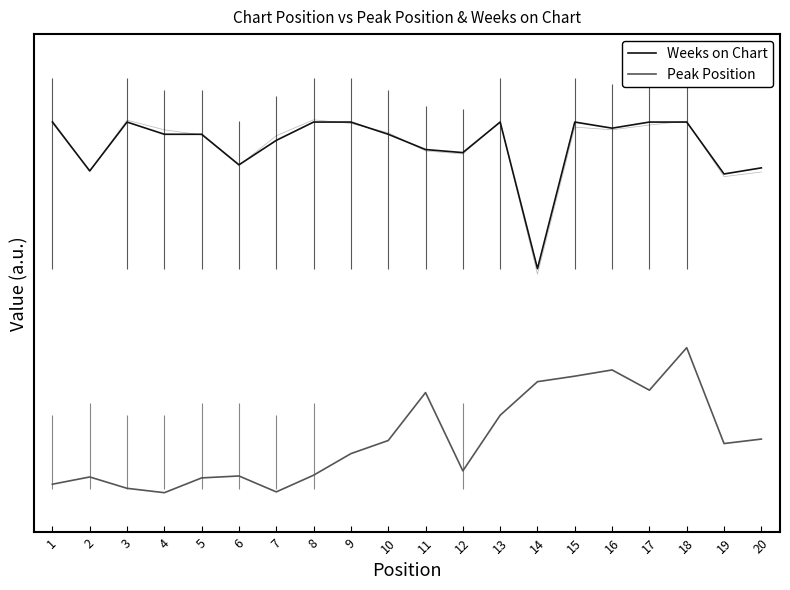

Reading left to right, transcribe all the data shown in this chart.

Weeks on Chart: 1=2.5	2=2.2	3=2.5	4=2.4	5=2.4	6=2.2	7=2.4	8=2.5	9=2.5	10=2.4	11=2.3	12=2.3	13=2.5	14=1.5	15=2.5	16=2.5	17=2.5	18=2.5	19=2.1	20=2.2
Peak Position: 1=0.0	2=0.1	3=0.0	4=-0.0	5=0.1	6=0.1	7=-0.0	8=0.1	9=0.2	10=0.3	11=0.7	12=0.1	13=0.5	14=0.7	15=0.8	16=0.8	17=0.7	18=1.0	19=0.3	20=0.3